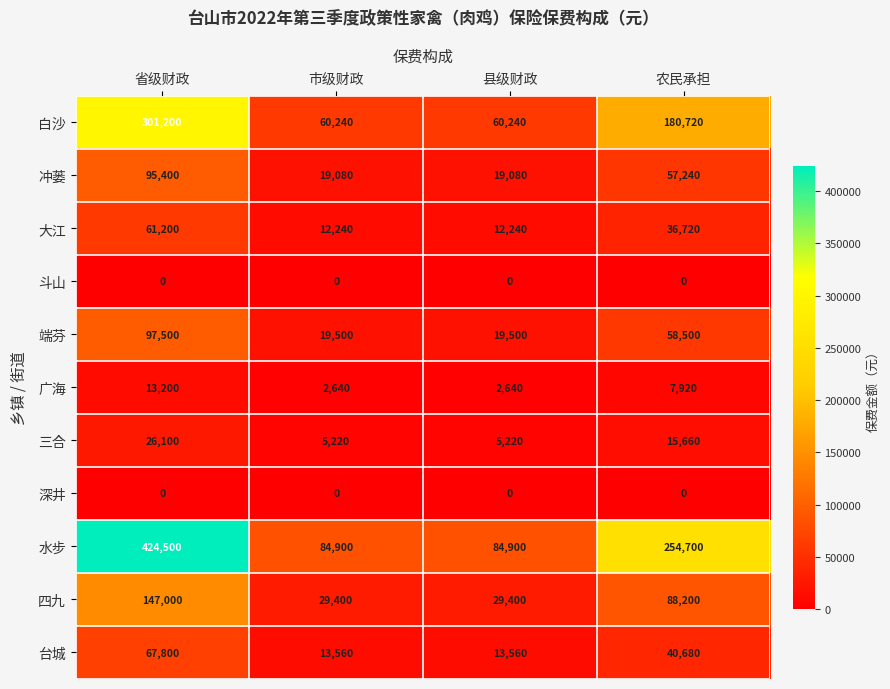

What is the difference between the highest and lowest values at 农民承担?

254700